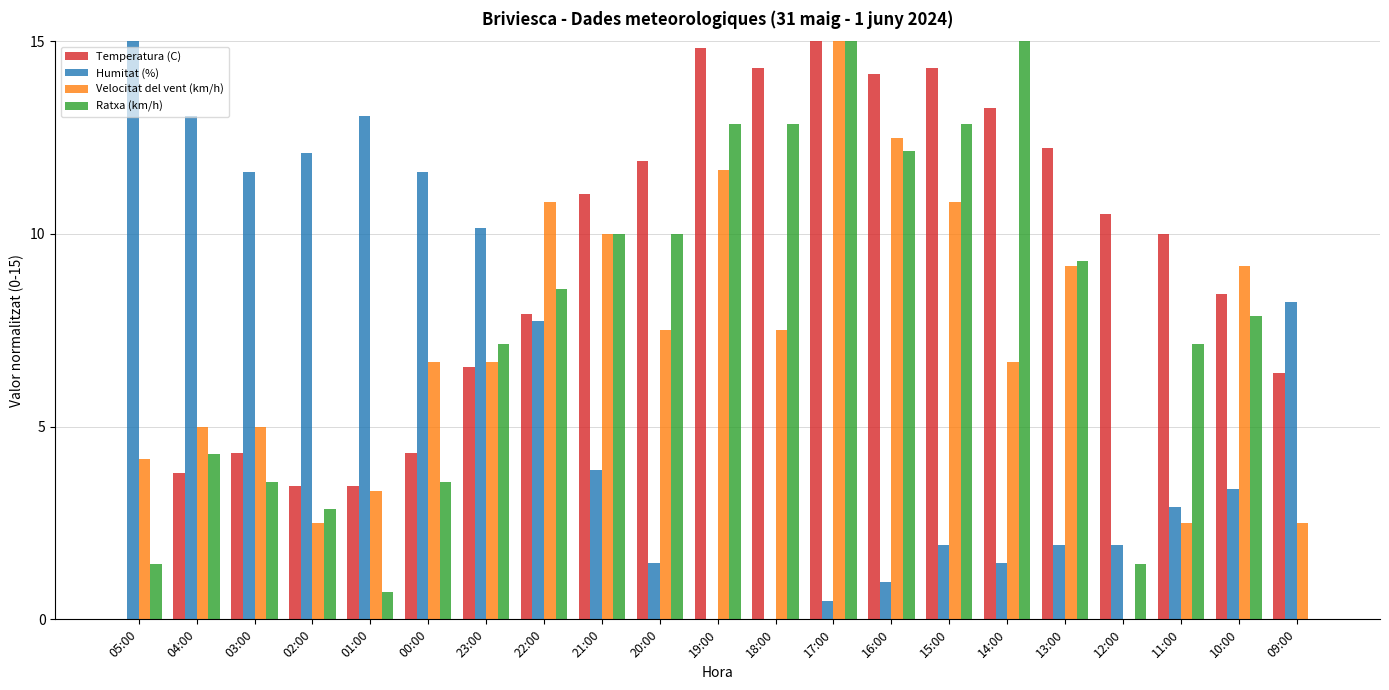

What is the total value across all series at 05:00?

20.6